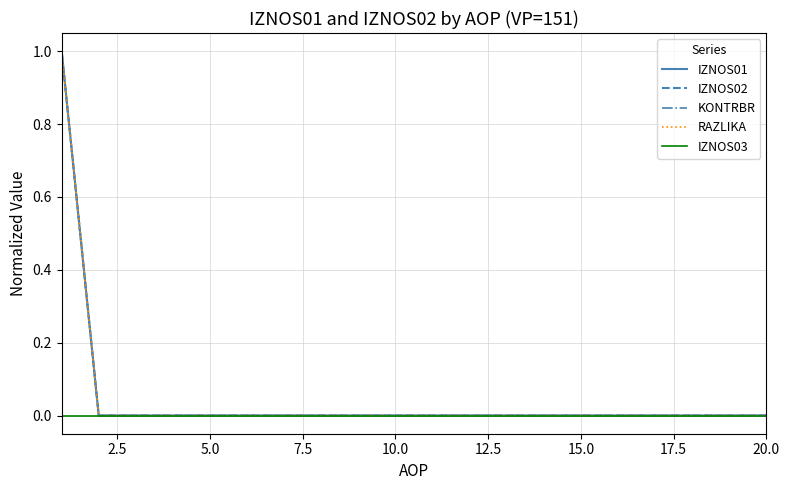

Does the chart display data point markers on the line(s)?

No